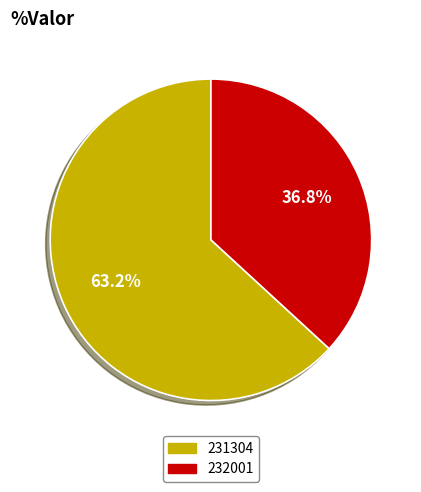

Which slice is the smallest?

232001